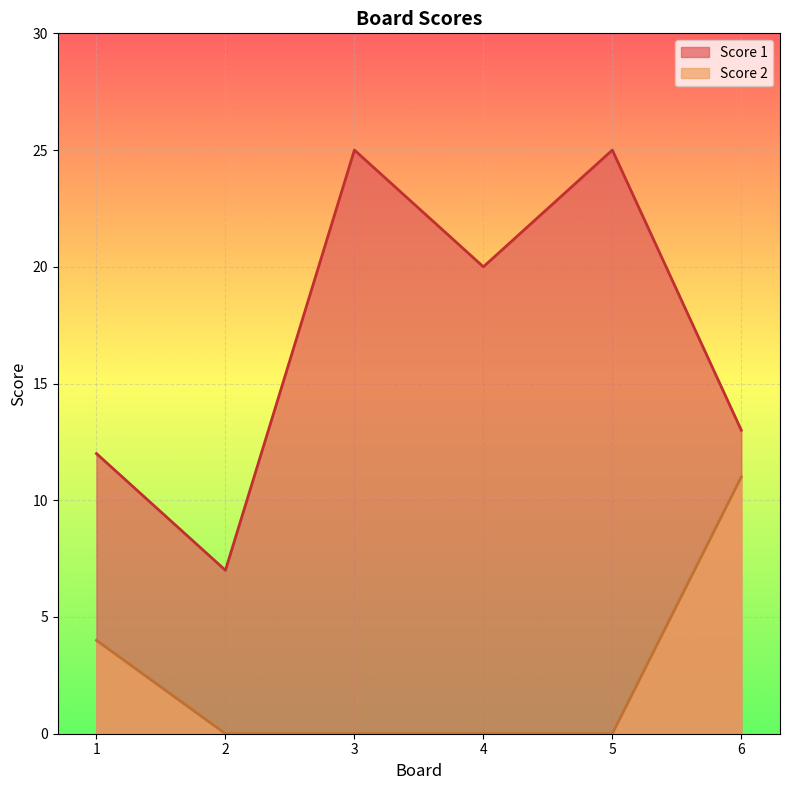

What is the sum of the Score 2 values at 4 and 1?

4